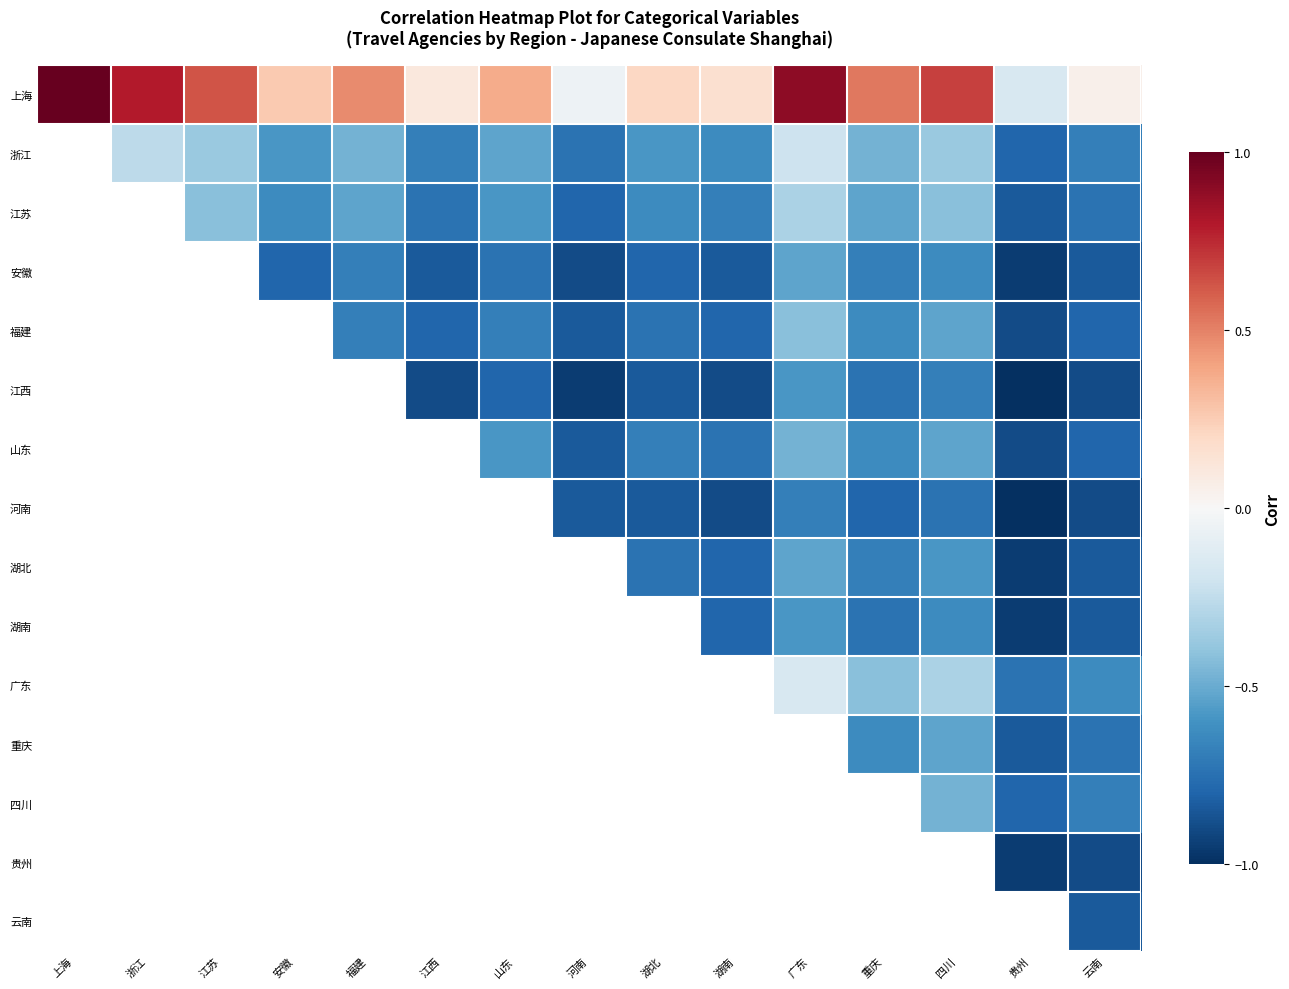

Reading right to left, extract all data points from this chart.

上海: 云南=0.1	贵州=-0.2	四川=0.7	重庆=0.5	广东=0.9	湖南=0.2	湖北=0.2	河南=-0.1	山东=0.4	江西=0.1	福建=0.5	安徽=0.3	江苏=0.6	浙江=0.8	上海=1.0
浙江: 云南=-0.7	贵州=-0.8	四川=-0.4	重庆=-0.5	广东=-0.2	湖南=-0.6	湖北=-0.6	河南=-0.7	山东=-0.5	江西=-0.7	福建=-0.5	安徽=-0.6	江苏=-0.4	浙江=-0.3	上海=0.8
江苏: 云南=-0.7	贵州=-0.8	四川=-0.4	重庆=-0.5	广东=-0.3	湖南=-0.7	湖北=-0.6	河南=-0.8	山东=-0.6	江西=-0.7	福建=-0.5	安徽=-0.6	江苏=-0.4	浙江=-0.4	上海=0.6
安徽: 云南=-0.8	贵州=-0.9	四川=-0.6	重庆=-0.7	广东=-0.5	湖南=-0.8	湖北=-0.8	河南=-0.9	山东=-0.7	江西=-0.8	福建=-0.7	安徽=-0.8	江苏=-0.6	浙江=-0.6	上海=0.3
福建: 云南=-0.8	贵州=-0.9	四川=-0.5	重庆=-0.6	广东=-0.4	湖南=-0.8	湖北=-0.7	河南=-0.8	山东=-0.7	江西=-0.8	福建=-0.7	安徽=-0.7	江苏=-0.5	浙江=-0.5	上海=0.5
江西: 云南=-0.9	贵州=-1.0	四川=-0.7	重庆=-0.7	广东=-0.6	湖南=-0.9	湖北=-0.8	河南=-0.9	山东=-0.8	江西=-0.9	福建=-0.8	安徽=-0.8	江苏=-0.7	浙江=-0.7	上海=0.1
山东: 云南=-0.8	贵州=-0.9	四川=-0.5	重庆=-0.6	广东=-0.5	湖南=-0.7	湖北=-0.7	河南=-0.8	山东=-0.6	江西=-0.8	福建=-0.7	安徽=-0.7	江苏=-0.6	浙江=-0.5	上海=0.4
河南: 云南=-0.9	贵州=-1.0	四川=-0.7	重庆=-0.8	广东=-0.7	湖南=-0.9	湖北=-0.8	河南=-0.8	山东=-0.8	江西=-0.9	福建=-0.8	安徽=-0.9	江苏=-0.8	浙江=-0.7	上海=-0.1
湖北: 云南=-0.8	贵州=-0.9	四川=-0.6	重庆=-0.7	广东=-0.5	湖南=-0.8	湖北=-0.7	河南=-0.8	山东=-0.7	江西=-0.8	福建=-0.7	安徽=-0.8	江苏=-0.6	浙江=-0.6	上海=0.2
湖南: 云南=-0.8	贵州=-0.9	四川=-0.6	重庆=-0.7	广东=-0.6	湖南=-0.8	湖北=-0.8	河南=-0.9	山东=-0.7	江西=-0.9	福建=-0.8	安徽=-0.8	江苏=-0.7	浙江=-0.6	上海=0.2
广东: 云南=-0.6	贵州=-0.7	四川=-0.3	重庆=-0.4	广东=-0.2	湖南=-0.6	湖北=-0.5	河南=-0.7	山东=-0.5	江西=-0.6	福建=-0.4	安徽=-0.5	江苏=-0.3	浙江=-0.2	上海=0.9
重庆: 云南=-0.7	贵州=-0.8	四川=-0.5	重庆=-0.6	广东=-0.4	湖南=-0.7	湖北=-0.7	河南=-0.8	山东=-0.6	江西=-0.7	福建=-0.6	安徽=-0.7	江苏=-0.5	浙江=-0.5	上海=0.5
四川: 云南=-0.7	贵州=-0.8	四川=-0.5	重庆=-0.5	广东=-0.3	湖南=-0.6	湖北=-0.6	河南=-0.7	山东=-0.5	江西=-0.7	福建=-0.5	安徽=-0.6	江苏=-0.4	浙江=-0.4	上海=0.7
贵州: 云南=-0.9	贵州=-0.9	四川=-0.8	重庆=-0.8	广东=-0.7	湖南=-0.9	湖北=-0.9	河南=-1.0	山东=-0.9	江西=-1.0	福建=-0.9	安徽=-0.9	江苏=-0.8	浙江=-0.8	上海=-0.2
云南: 云南=-0.8	贵州=-0.9	四川=-0.7	重庆=-0.7	广东=-0.6	湖南=-0.8	湖北=-0.8	河南=-0.9	山东=-0.8	江西=-0.9	福建=-0.8	安徽=-0.8	江苏=-0.7	浙江=-0.7	上海=0.1